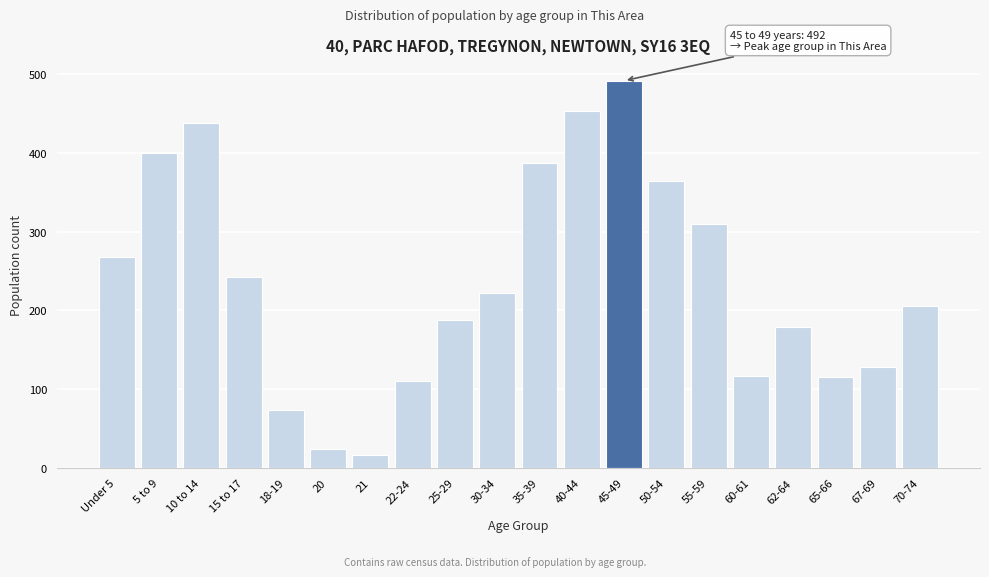

Between 30-34 and 22-24, which is larger?

30-34